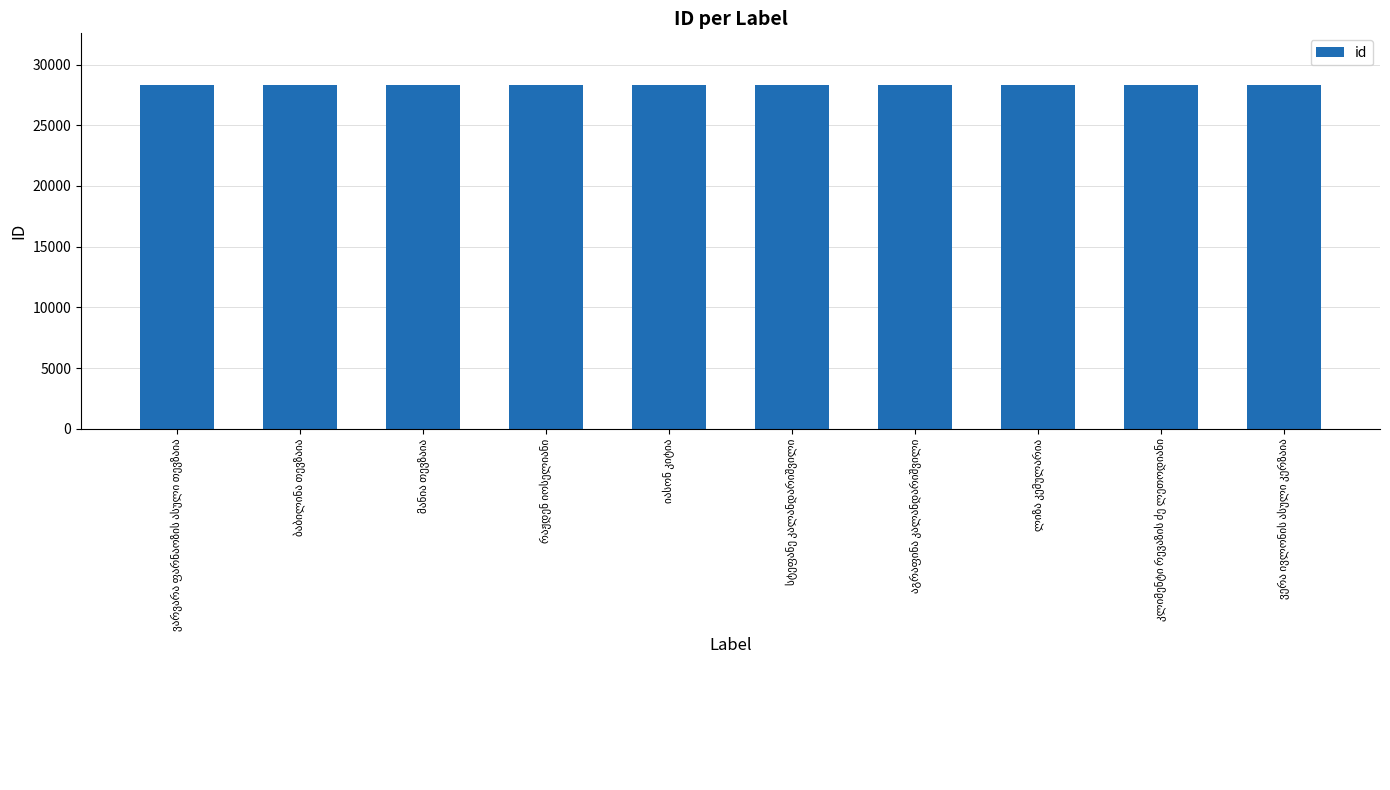

What is the average value?

28318